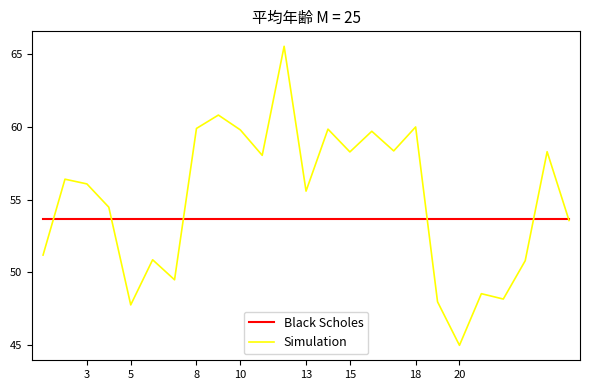

True or false: Simulation has more than 0 points higher than both neighbors.

True